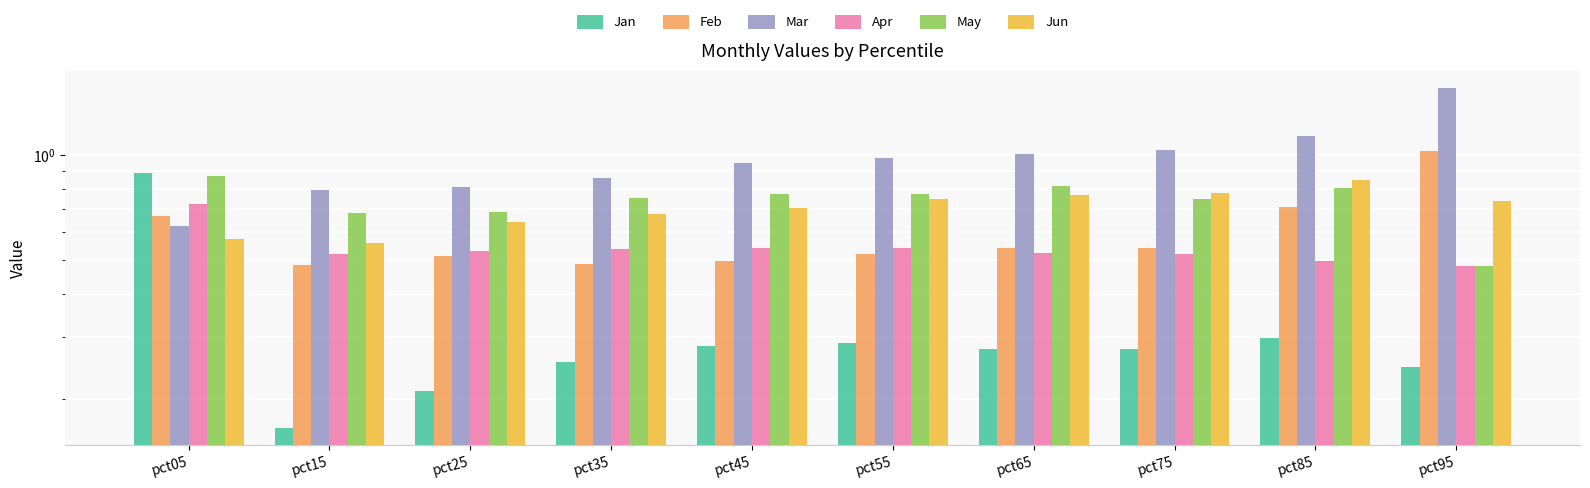

At how many categories does at least one series exceed 1?

4